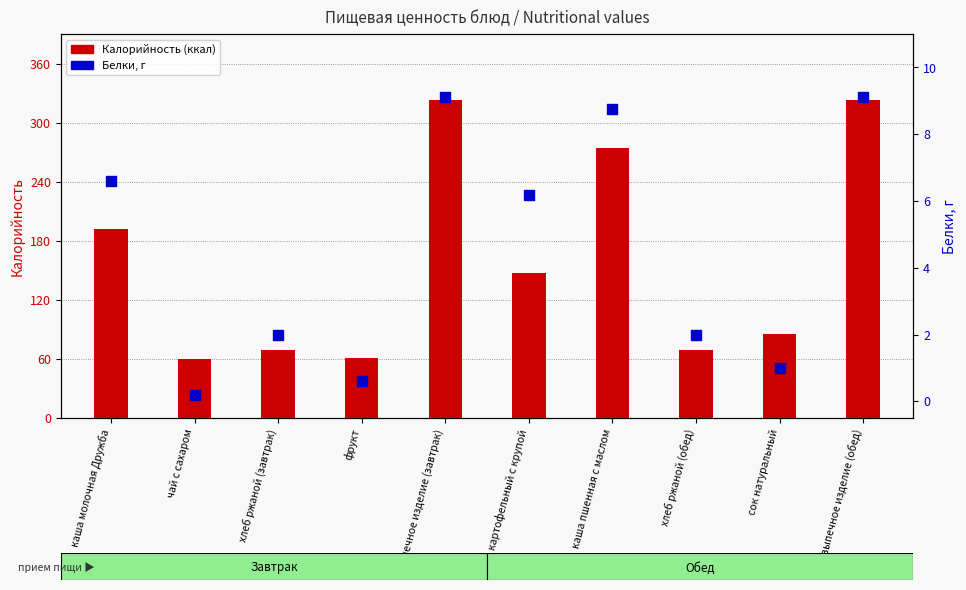

Which series has the largest total across all categories?

Калорийность (ккал)